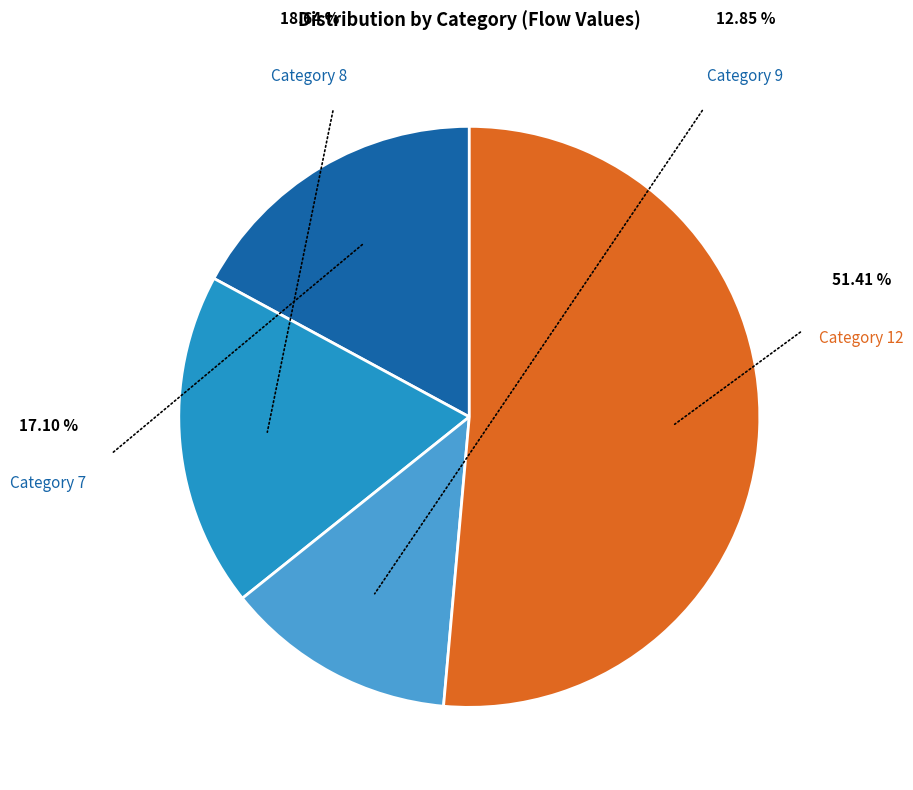

Is there a majority slice in this chart?

Yes